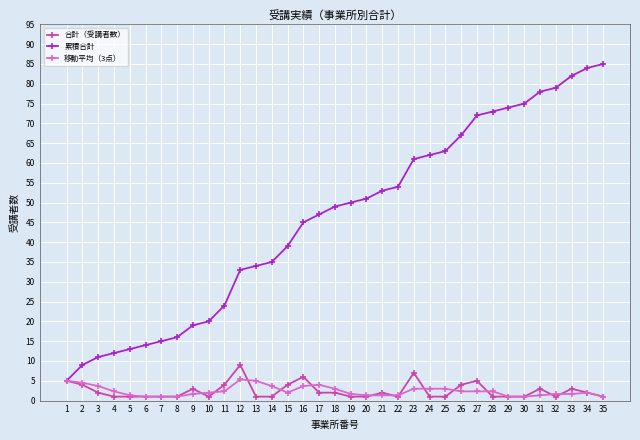

At how many categories does at least one series exceed 57?

13